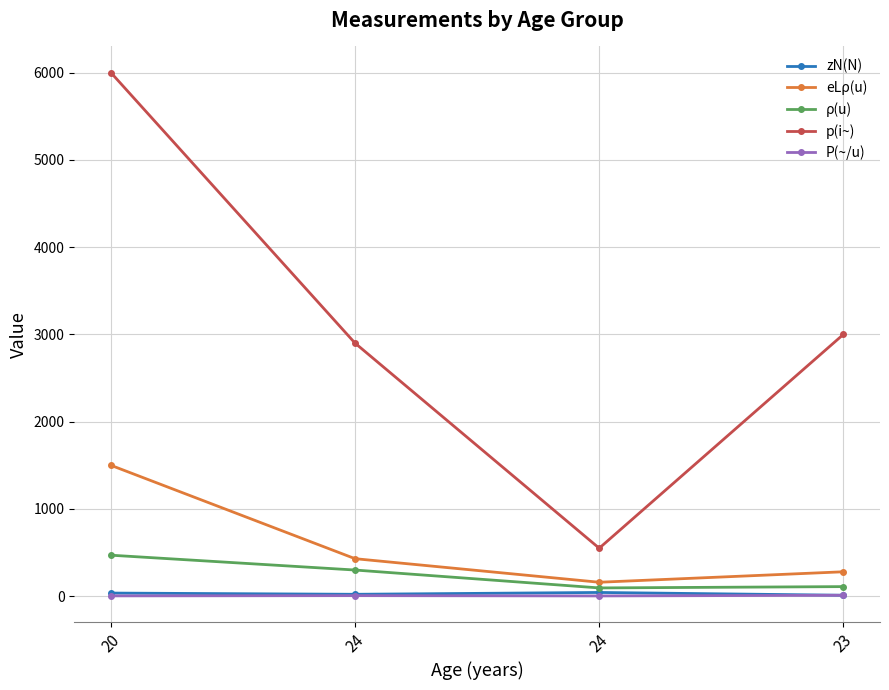

Where is zN(N) nearest to the value 27?

24